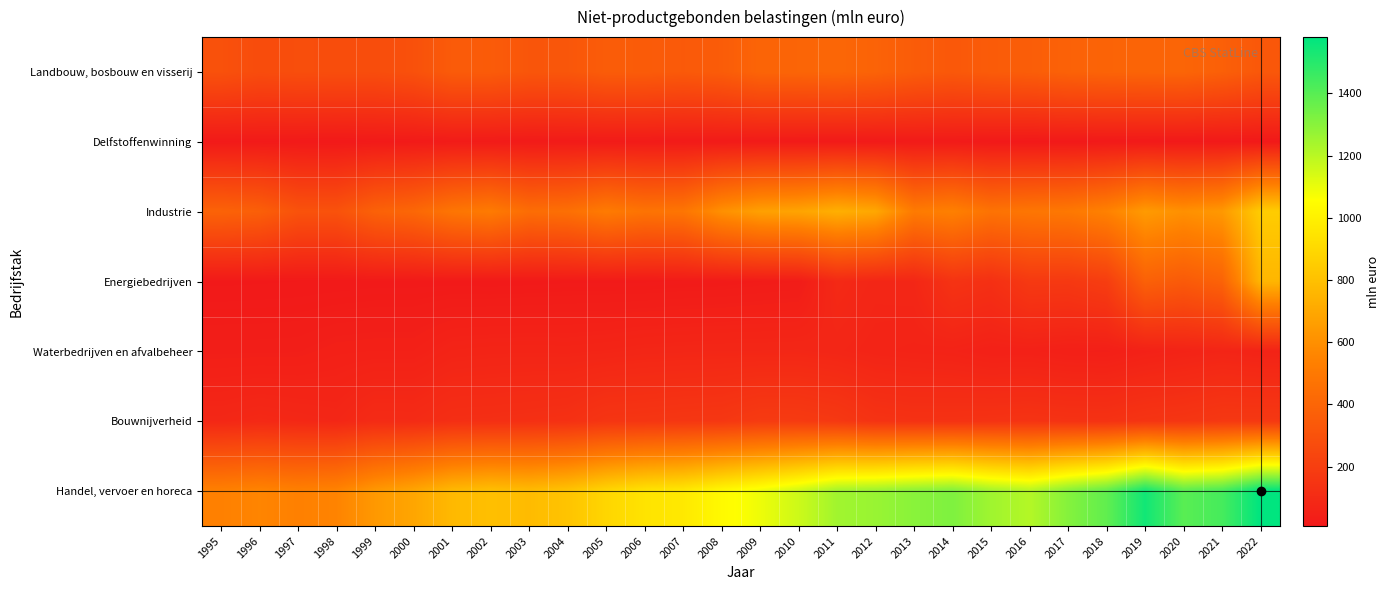

Reading right to left, transcribe all the data shown in this chart.

Landbouw, bosbouw en visserij: 2022=331	2021=372	2020=400	2019=397	2018=392	2017=383	2016=361	2015=351	2014=334	2013=353	2012=389	2011=406	2010=399	2009=397	2008=354	2007=340	2006=352	2005=355	2004=324	2003=321	2002=350	2001=349	2000=295	1999=277	1998=278	1997=280	1996=272	1995=296
Delfstoffenwinning: 2022=9	2021=10	2020=10	2019=11	2018=11	2017=9	2016=9	2015=11	2014=18	2013=18	2012=14	2011=15	2010=16	2009=18	2008=17	2007=17	2006=20	2005=20	2004=19	2003=18	2002=20	2001=21	2000=17	1999=15	1998=11	1997=13	1996=15	1995=14
Industrie: 2022=850	2021=638	2020=604	2019=646	2018=543	2017=497	2016=486	2015=470	2014=537	2013=511	2012=698	2011=732	2010=685	2009=669	2008=604	2007=483	2006=473	2005=511	2004=453	2003=440	2002=510	2001=482	2000=411	1999=381	1998=302	1997=304	1996=370	1995=388
Energiebedrijven: 2022=759	2021=388	2020=344	2019=378	2018=195	2017=170	2016=173	2015=126	2014=142	2013=80	2012=77	2011=92	2010=27	2009=24	2008=20	2007=19	2006=17	2005=17	2004=17	2003=15	2002=14	2001=15	2000=15	1999=15	1998=13	1997=12	1996=11	1995=10
Waterbedrijven en afvalbeheer: 2022=62	2021=70	2020=62	2019=53	2018=41	2017=43	2016=50	2015=49	2014=59	2013=62	2012=66	2011=75	2010=81	2009=80	2008=80	2007=78	2006=76	2005=71	2004=68	2003=69	2002=68	2001=65	2000=49	1999=49	1998=47	1997=39	1996=38	1995=38
Bouwnijverheid: 2022=168	2021=168	2020=155	2019=149	2018=136	2017=137	2016=143	2015=139	2014=136	2013=135	2012=141	2011=169	2010=181	2009=183	2008=164	2007=161	2006=156	2005=153	2004=131	2003=126	2002=122	2001=120	2000=102	1999=103	1998=79	1997=85	1996=91	1995=83
Handel, vervoer en horeca: 2022=1581	2021=1436	2020=1396	2019=1544	2018=1381	2017=1307	2016=1211	2015=1251	2014=1320	2013=1298	2012=1266	2011=1249	2010=1160	2009=1091	2008=1035	2007=967	2006=945	2005=889	2004=815	2003=781	2002=798	2001=771	2000=692	1999=638	1998=552	1997=538	1996=556	1995=539